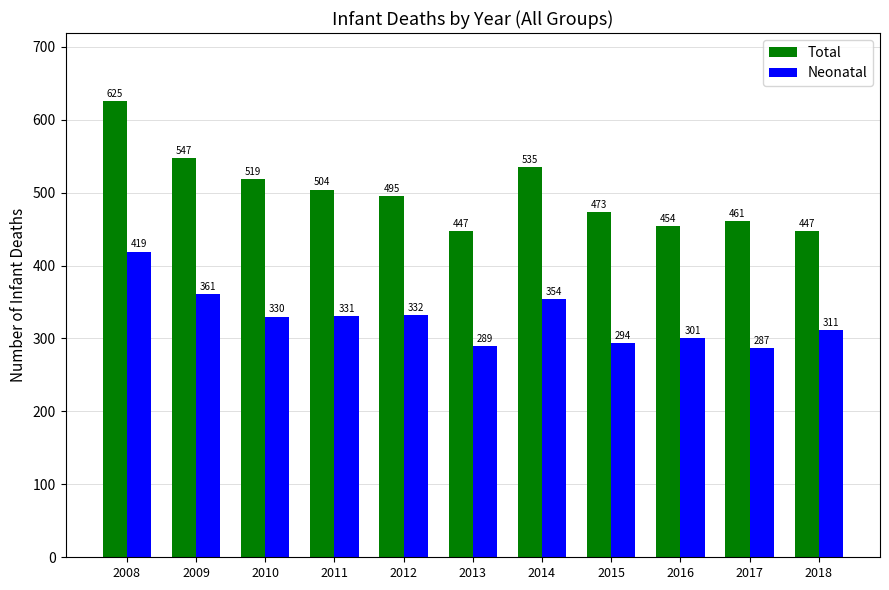

Which series has the largest range (max minus min)?

Total